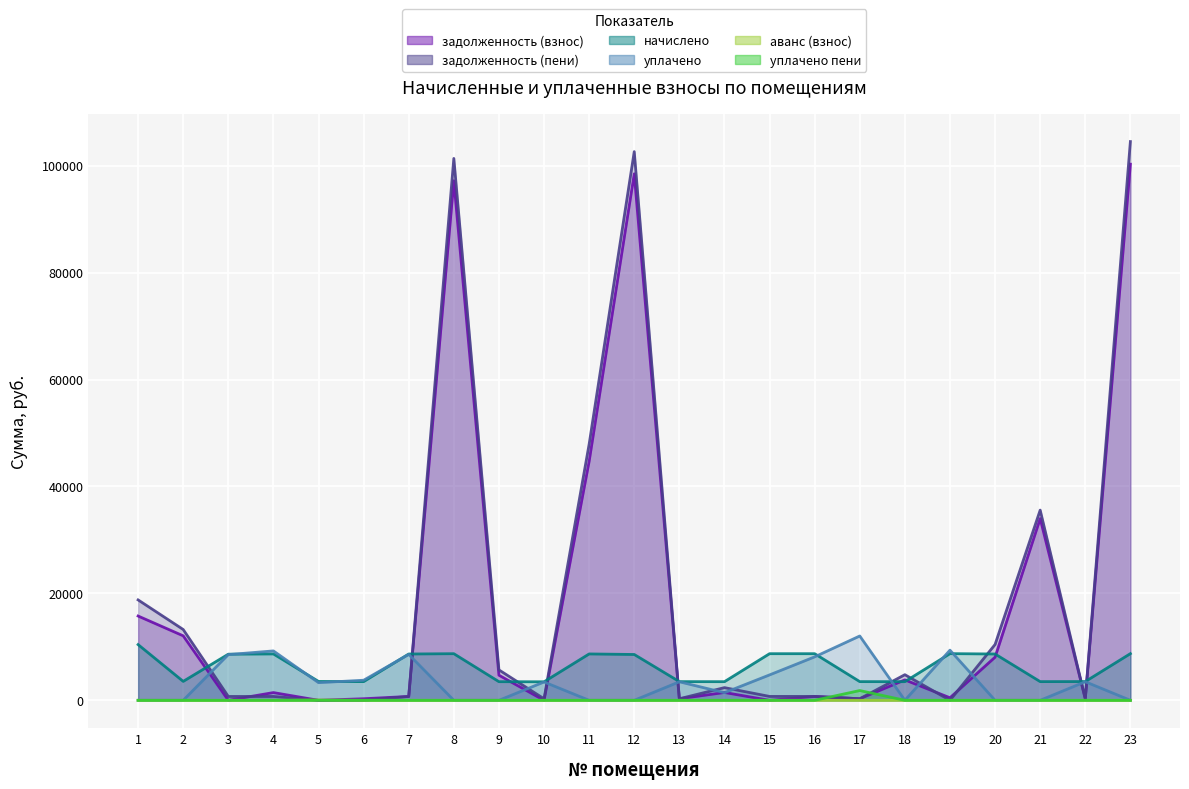

What is the sum of the уплачено values at 2 and 7?

8585.7